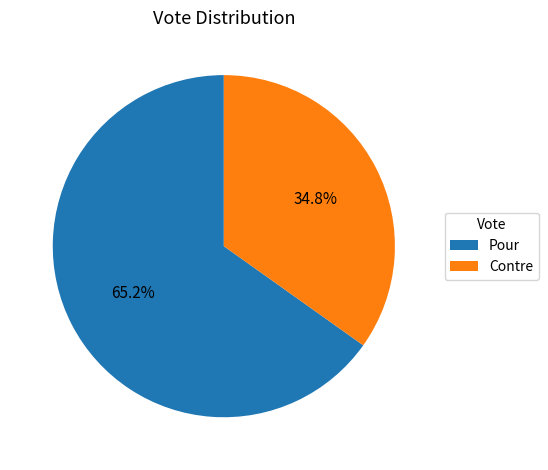

To the nearest percent, what portion does Contre represent?

35%